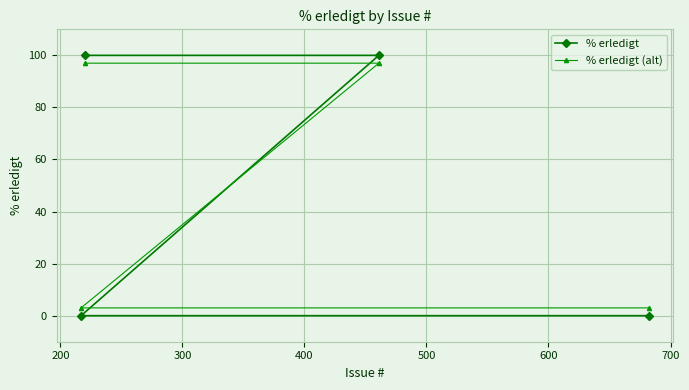

How many % erledigt values are between 0 and 100?

4